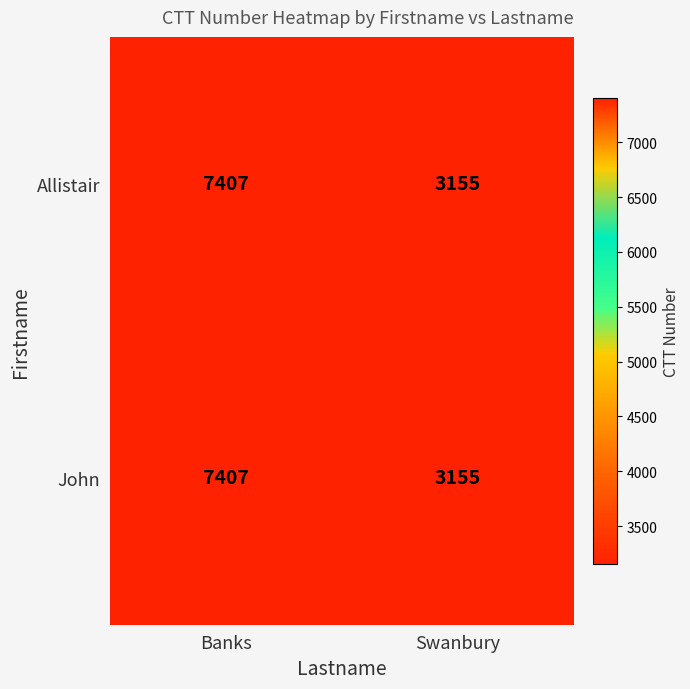

The John series shows 1950 at Swanbury. True or false?

False